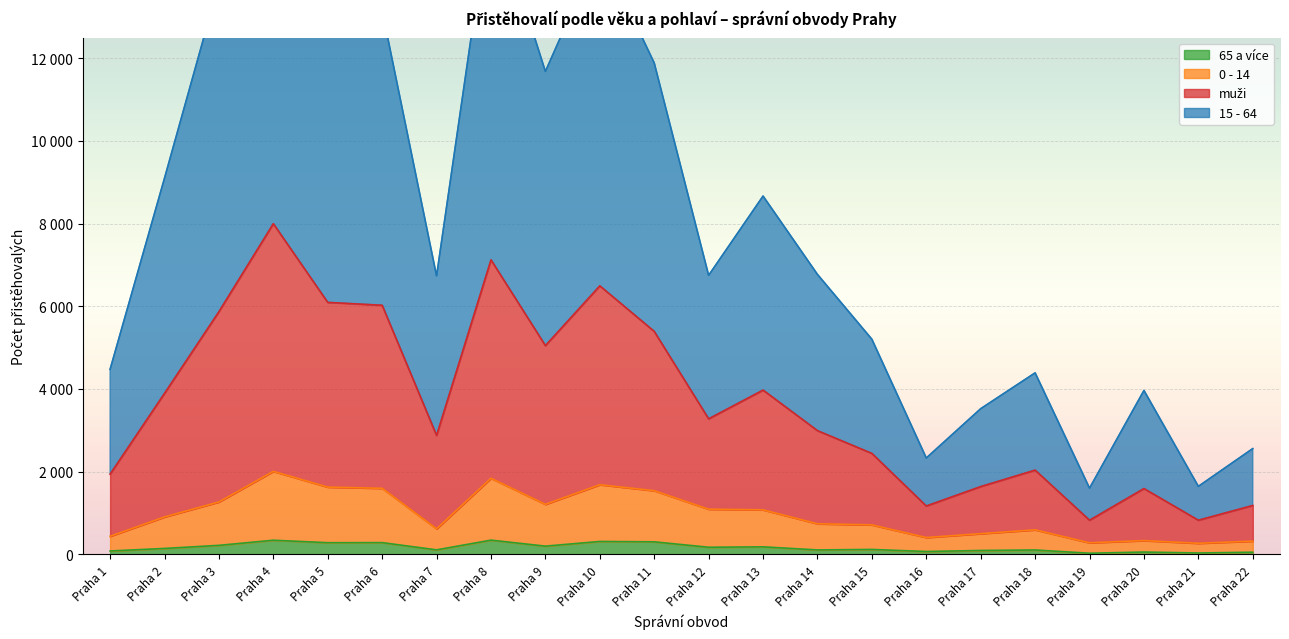

True or false: 0 - 14 has more than 0 points higher than both neighbors.

True